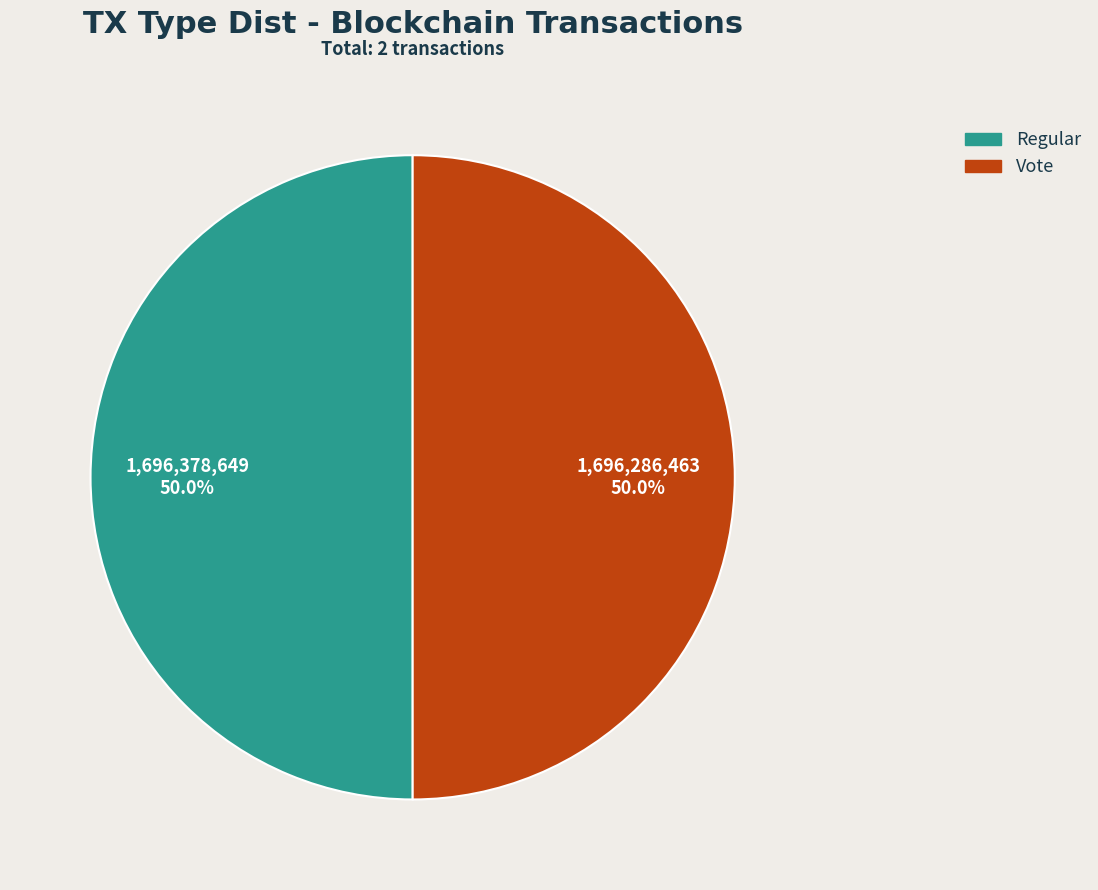

What percentage is NOT represented by Regular?

50.0%